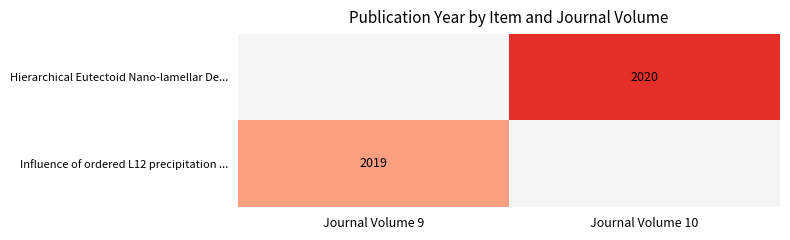

True or false: Hierarchical Eutectoid Nano-lamellar De... has a value of 685.3 at Journal Volume 10.

False